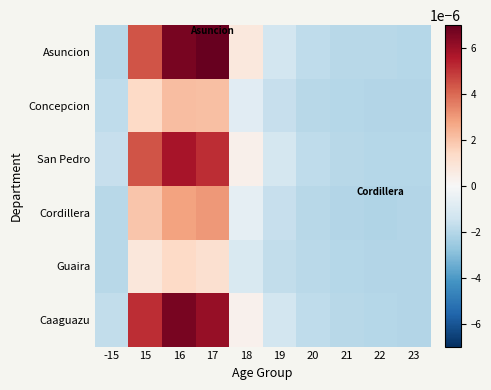

At how many categories does at least one series exceed 0?

4